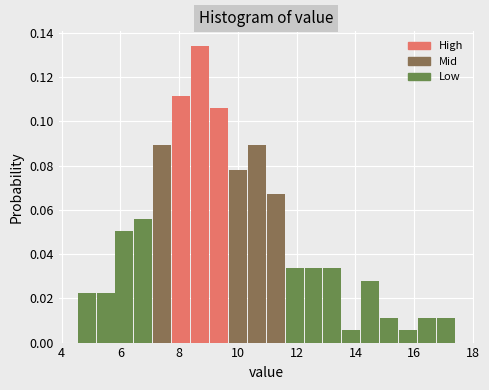

Around what value on the x-axis is the tallest bar? Give the approximate position of its centre, as read against the axis.

8.8